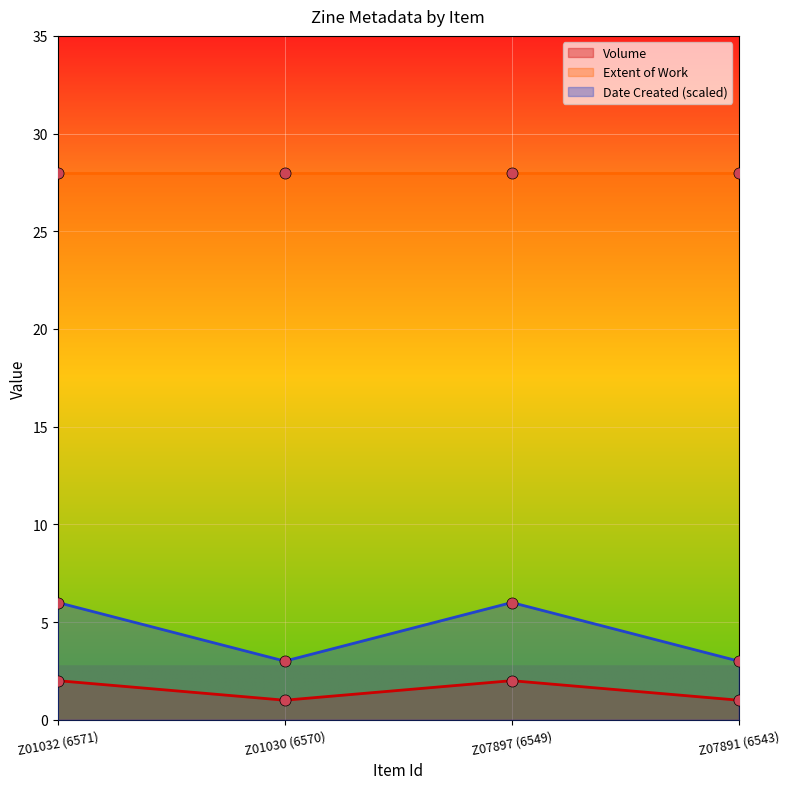

At which category does Volume reach its first local peak?

Z07897 (6549)